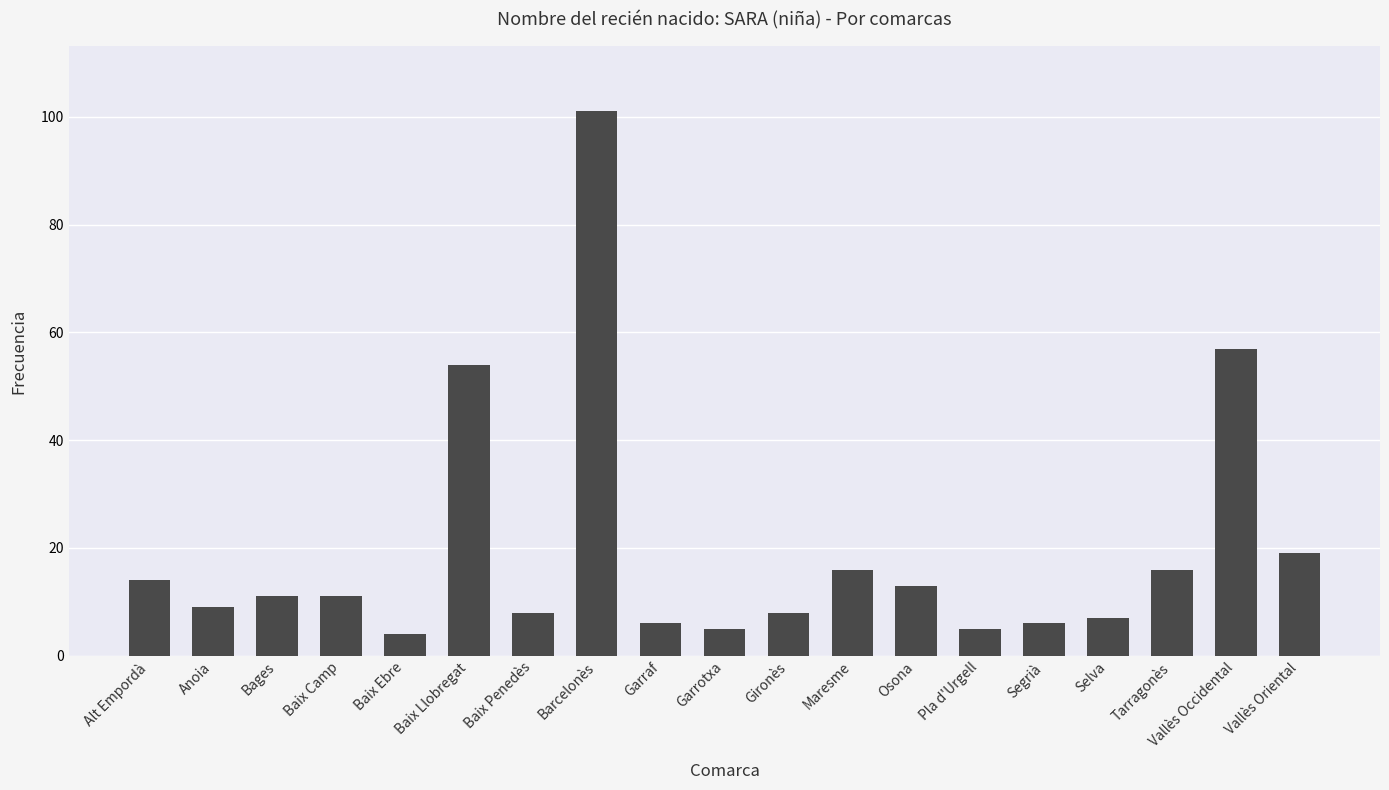

Is it true that the value at Bages is 15?

False